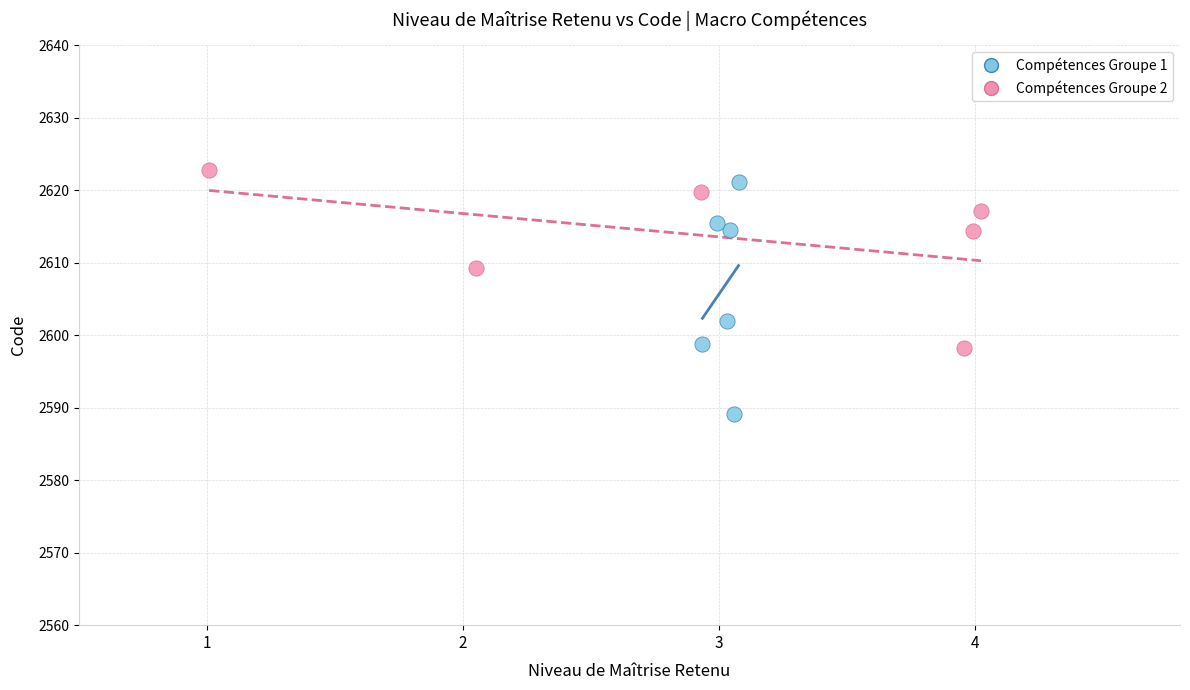

Which series has the widest spread of Y values?

Compétences Groupe 1